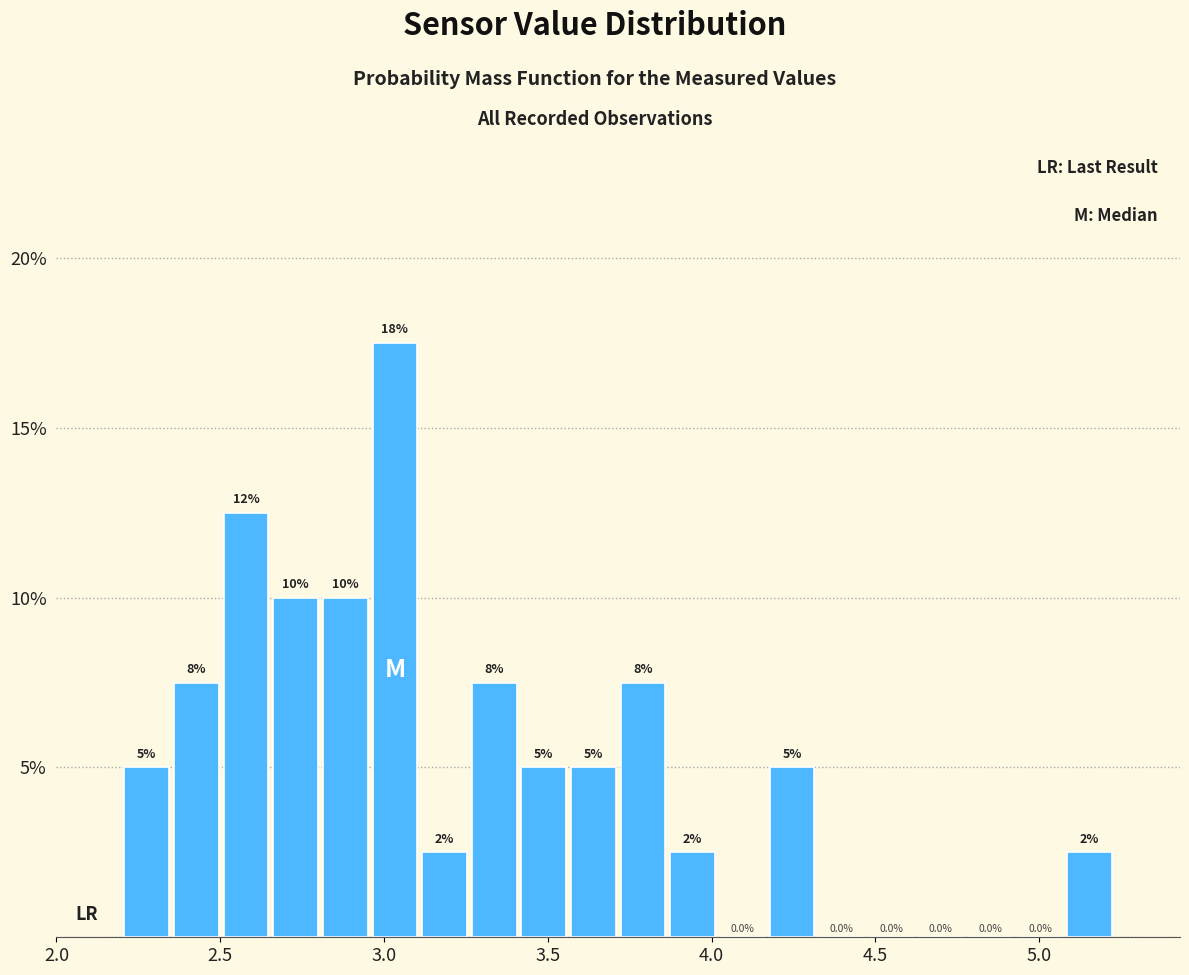

Read against the x-axis, roughly where is the centre of the tallest bar?

3.05